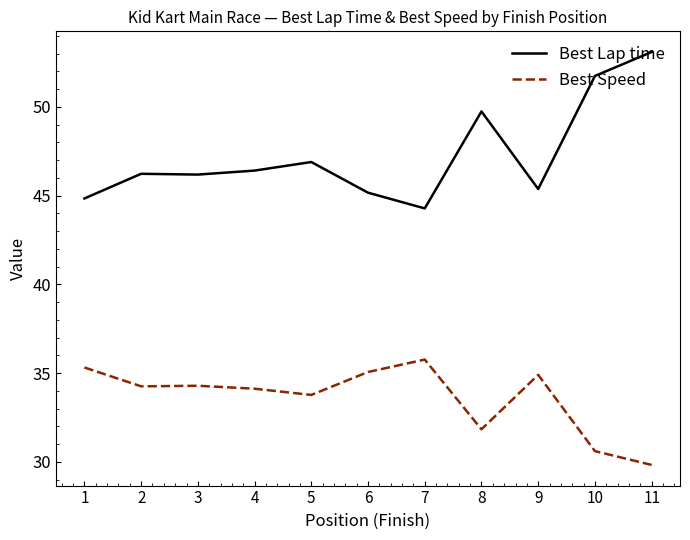

Does the chart have visible grid lines?

No